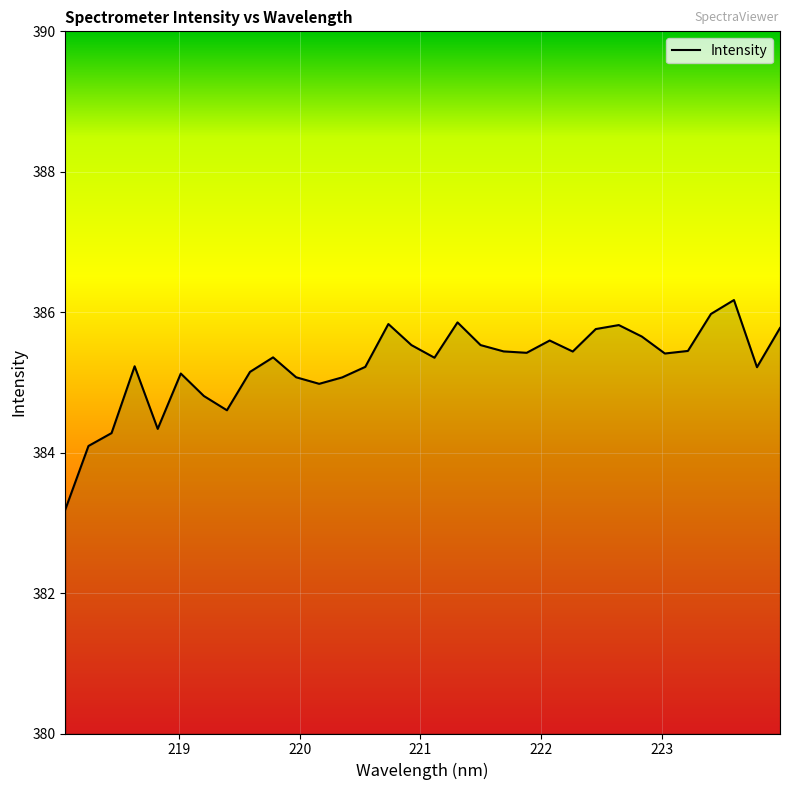

What is the smallest value displayed?

383.2